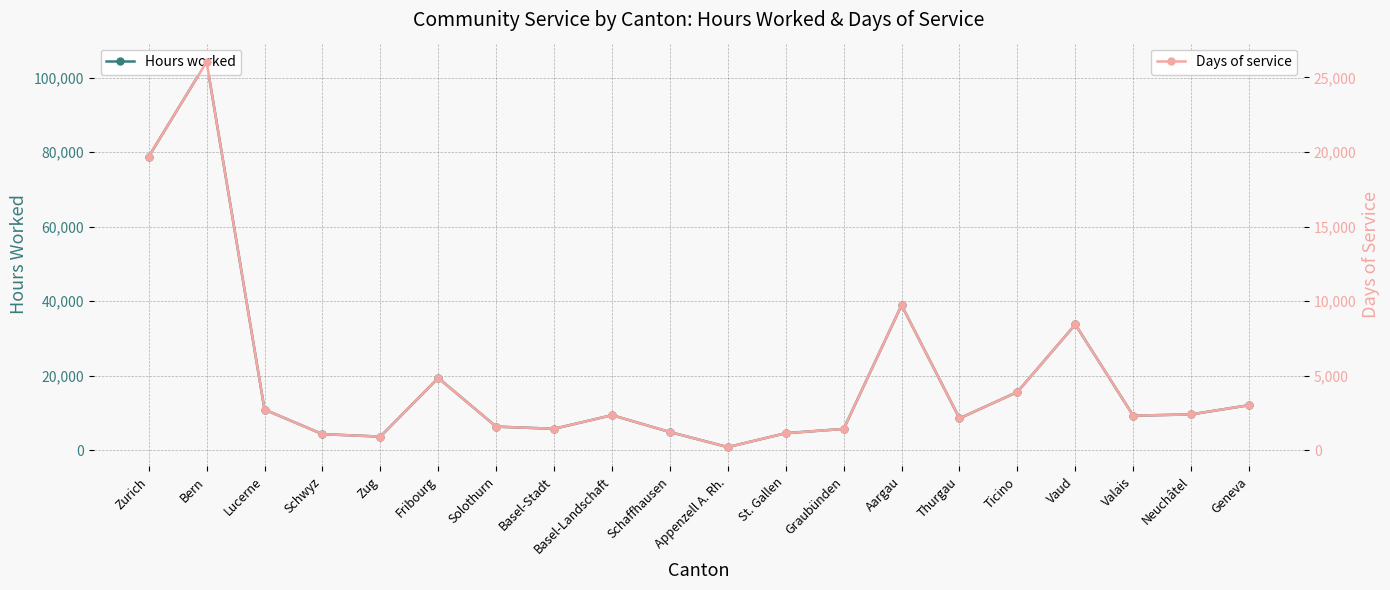

True or false: Days of service and Hours worked intersect in this chart.

False